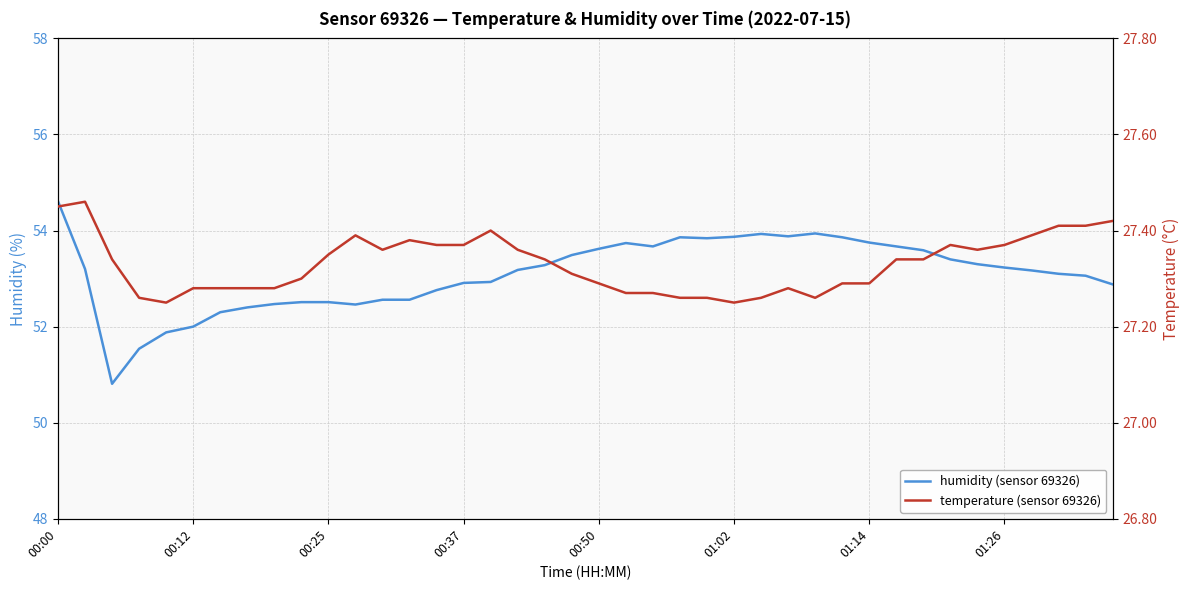

True or false: humidity and temperature intersect in this chart.

False